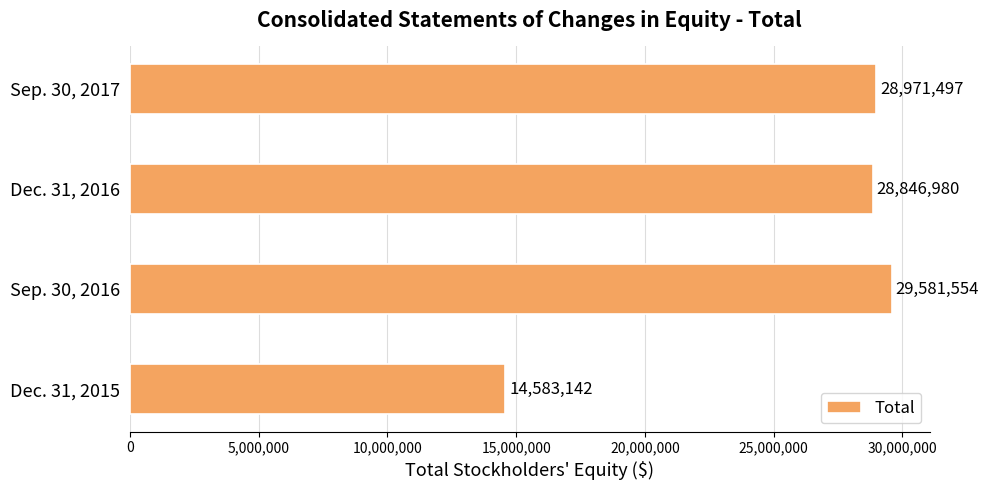

How many distinct data groups are displayed?

1